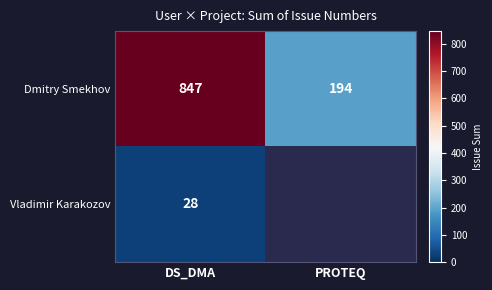

How many data points does each series have?

2